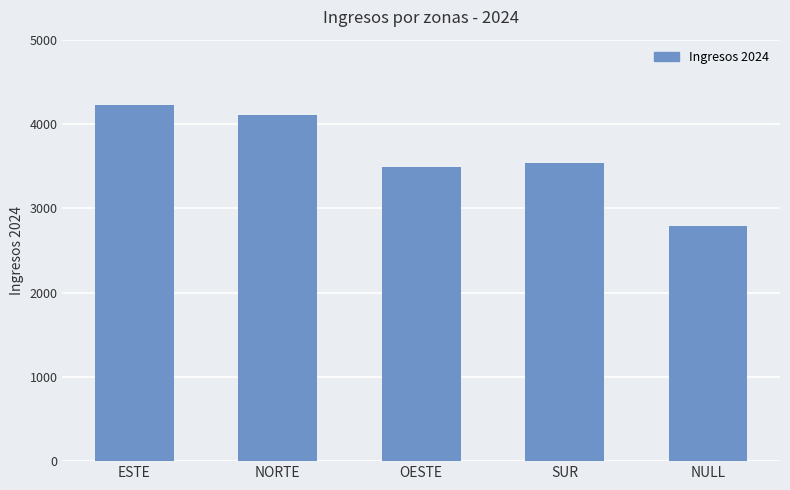

Which has a higher value, OESTE or NULL?

OESTE